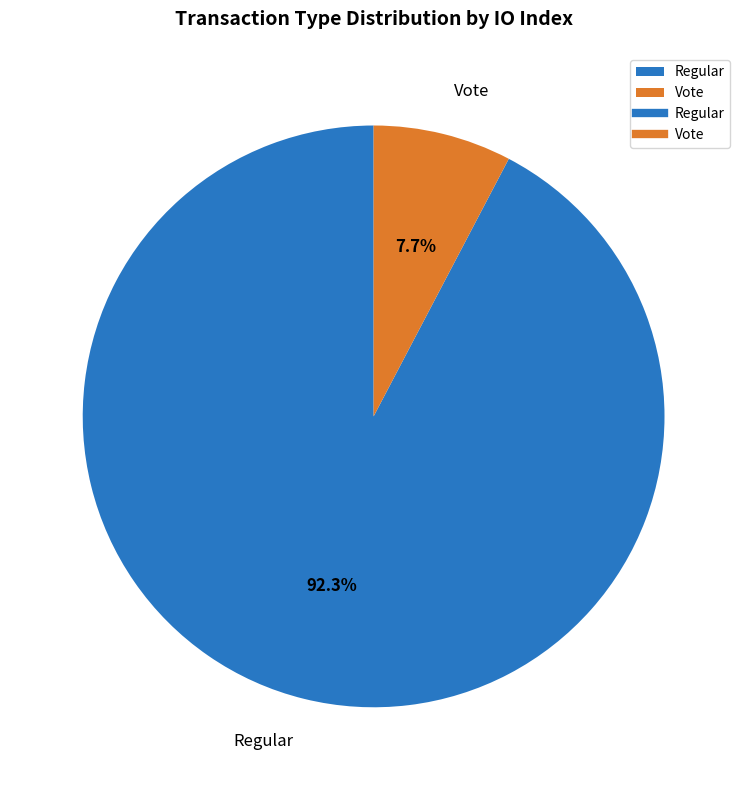

True or false: Regular accounts for 83% of the total.

False